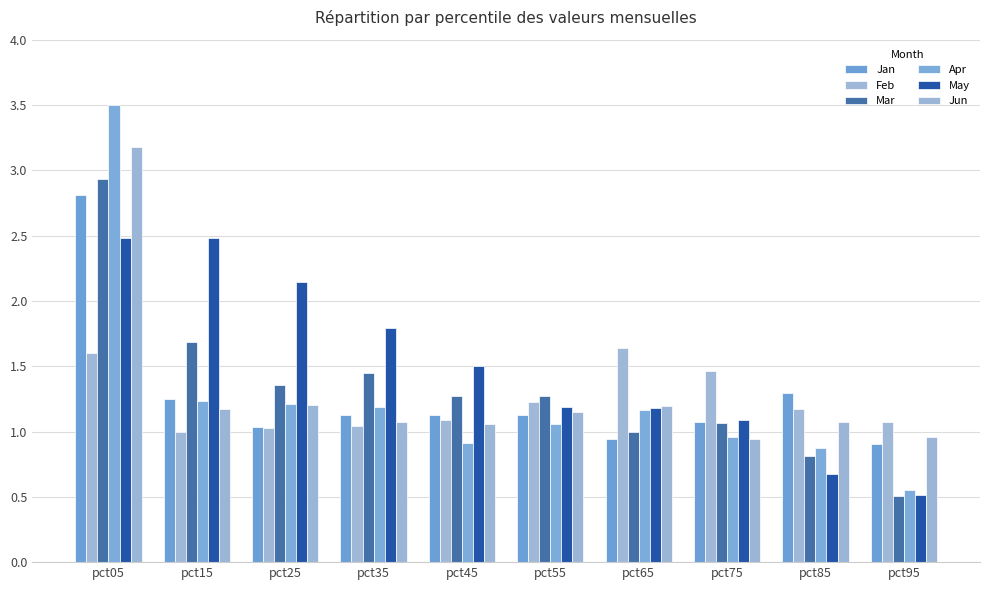

Is the value of Jan at pct25 greater than the value of May at pct35?

No